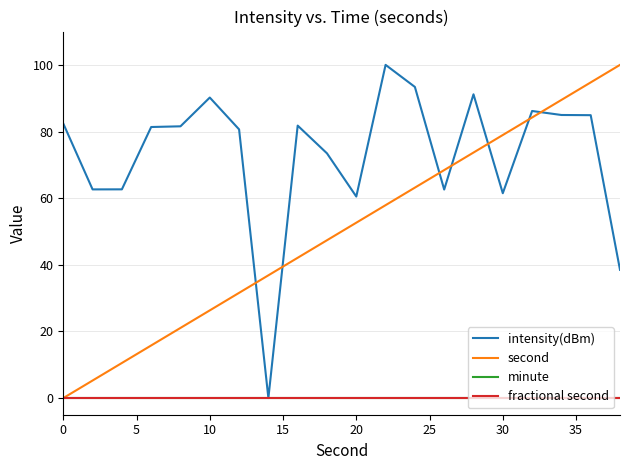

Does the chart have visible grid lines?

Yes